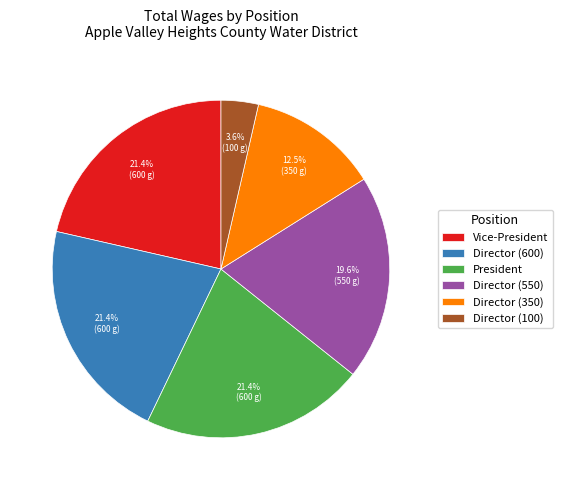

What portion of the pie excludes Director (600)?

78.6%